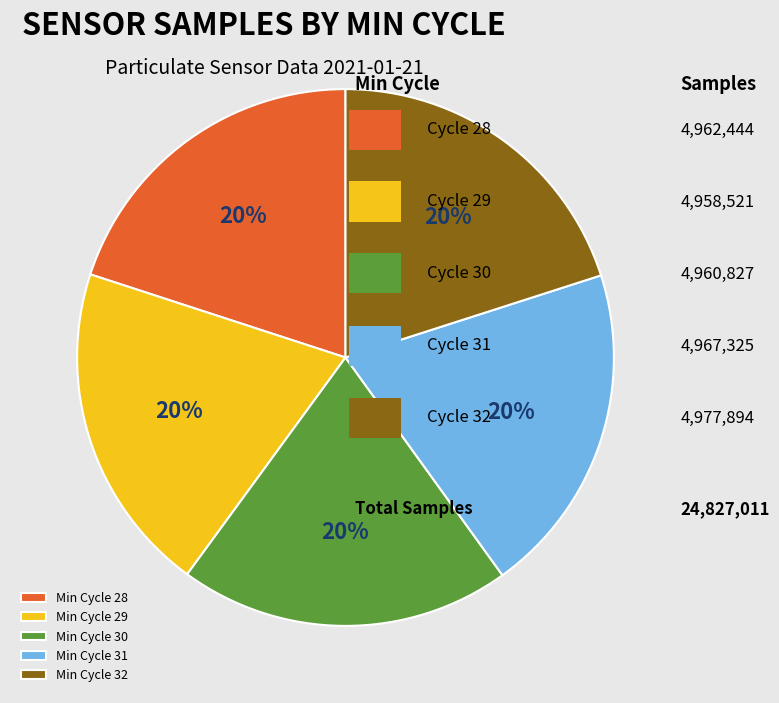

Does Min Cycle 29 represent more than half of the total?

No